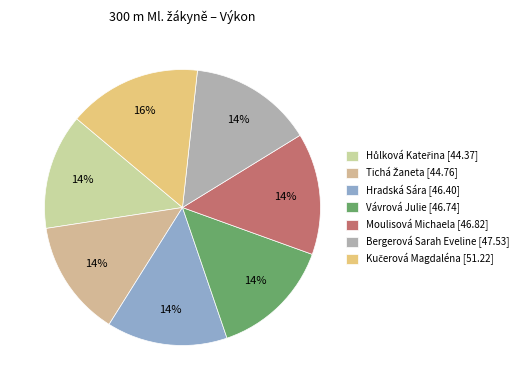

What is the total percentage of Moulisová Michaela and Tichá Žaneta?

27.9%